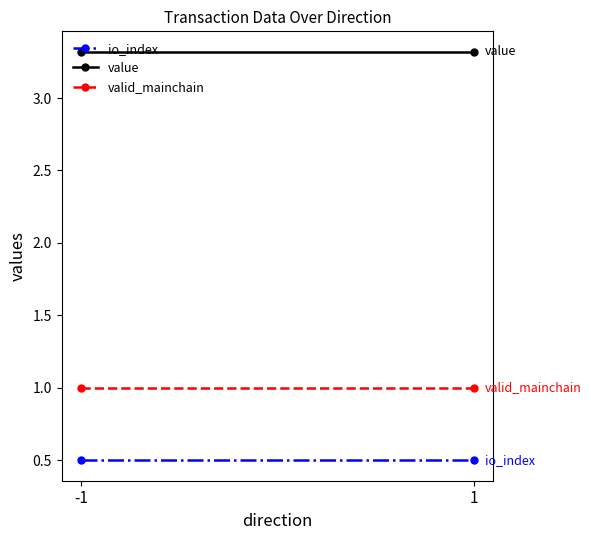

What are all the series names shown in the legend?

io_index, value, valid_mainchain